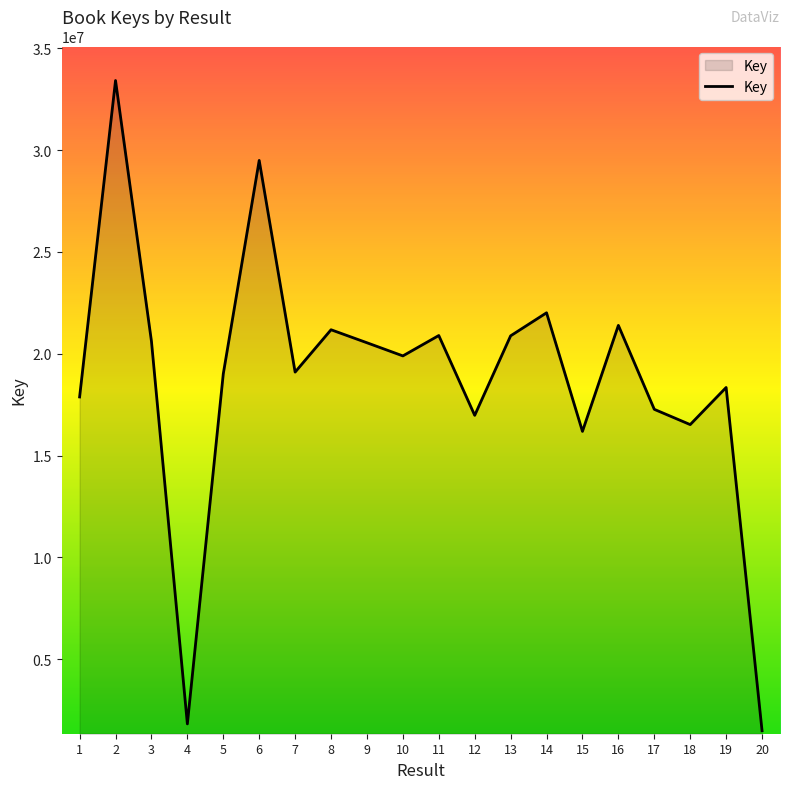

Does the chart have visible grid lines?

No